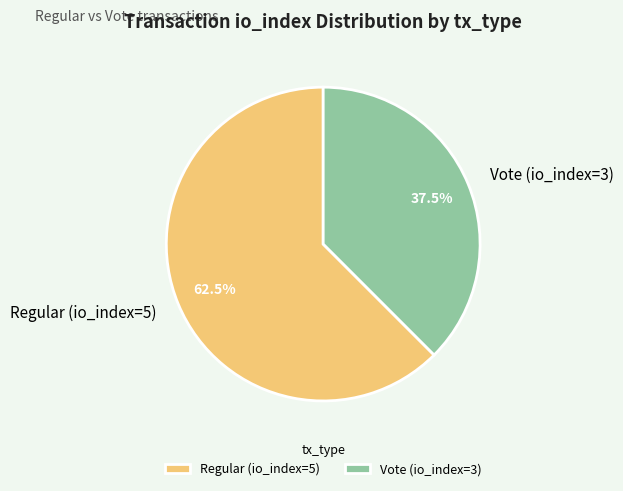

Between Vote (io_index=3) and Regular (io_index=5), which is larger?

Regular (io_index=5)